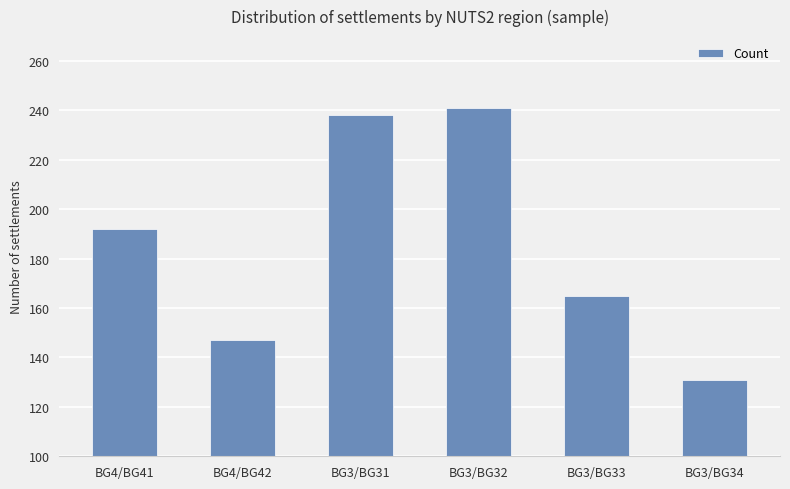

Rank the categories by value from highest to lowest.

BG3/BG32, BG3/BG31, BG4/BG41, BG3/BG33, BG4/BG42, BG3/BG34